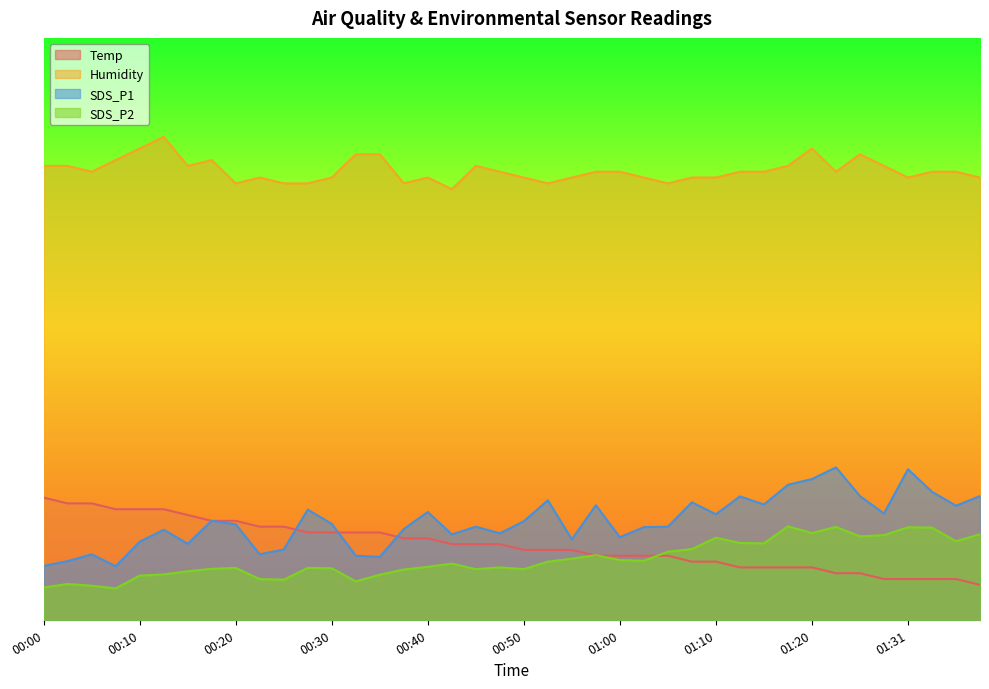

Does the chart display data point markers on the line(s)?

No